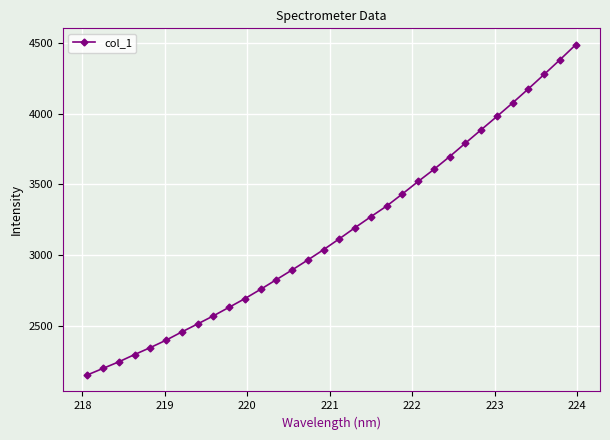

True or false: there are more than 2 points higher than both neighbors.

False